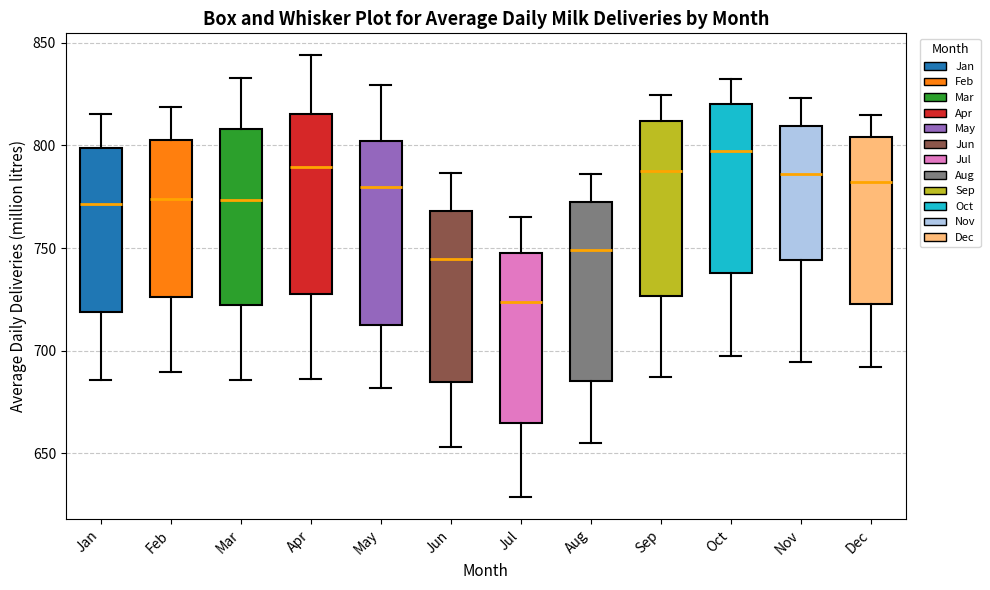

Which box's median line is the lowest?

Jul